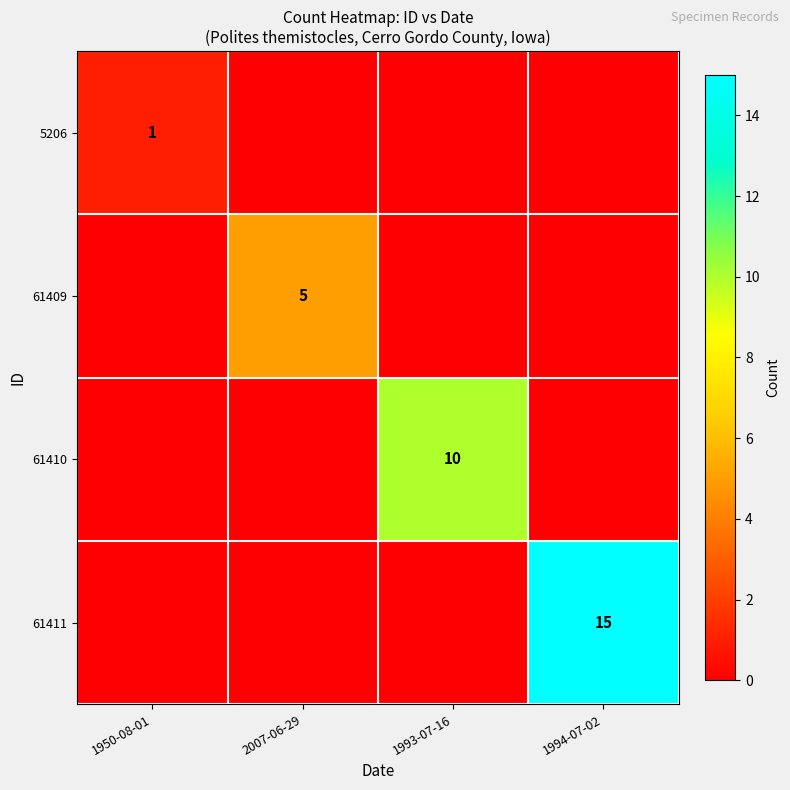

True or false: 61411 has a value of 15 at 1994-07-02.

True